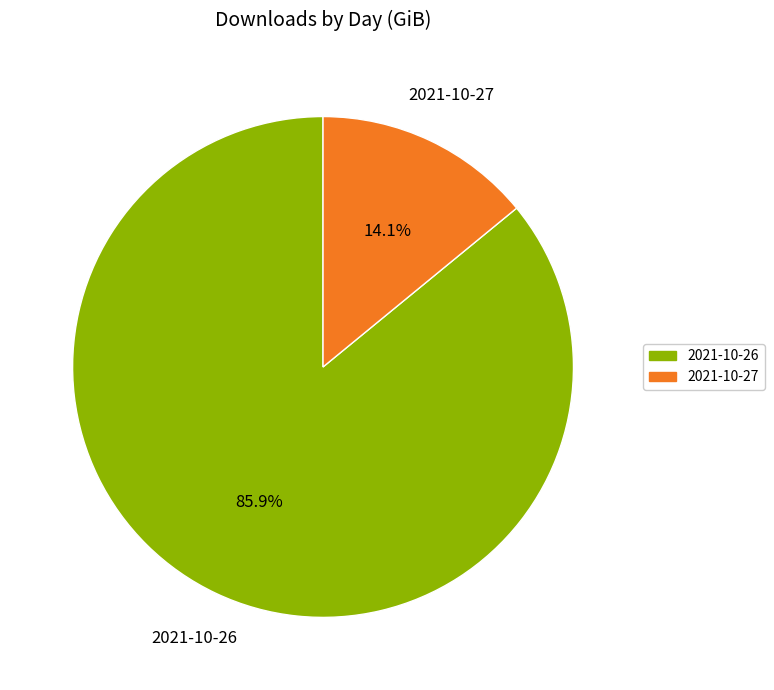

Which has a higher value, 2021-10-26 or 2021-10-27?

2021-10-26